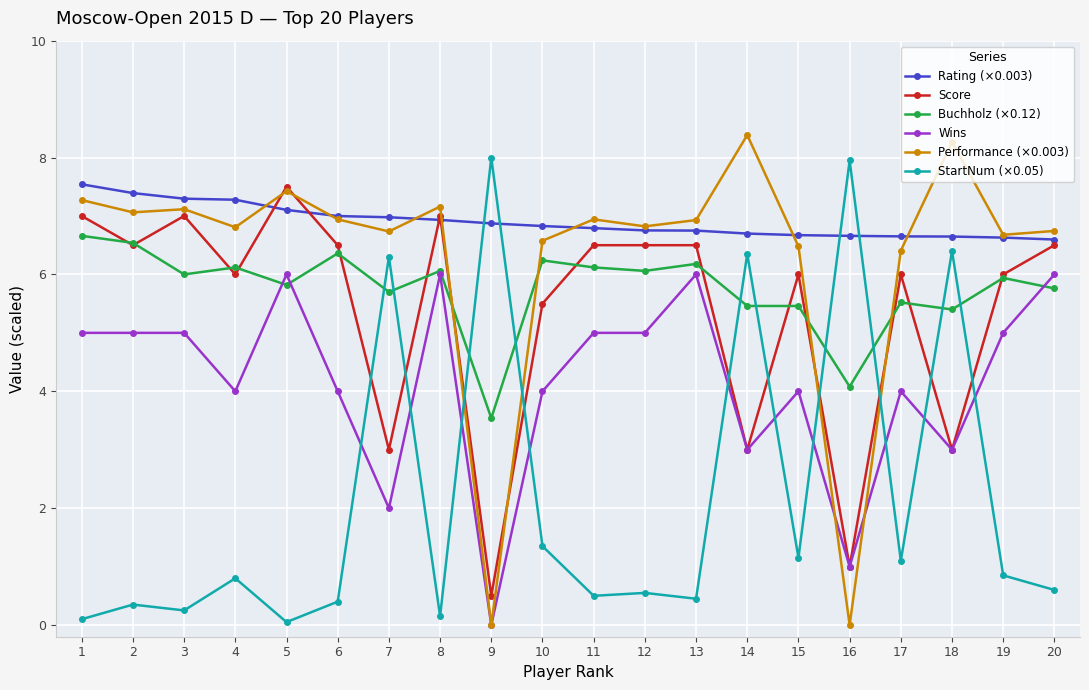

True or false: Buchholz (×0.12) has a value of 5.4 at 18.

True